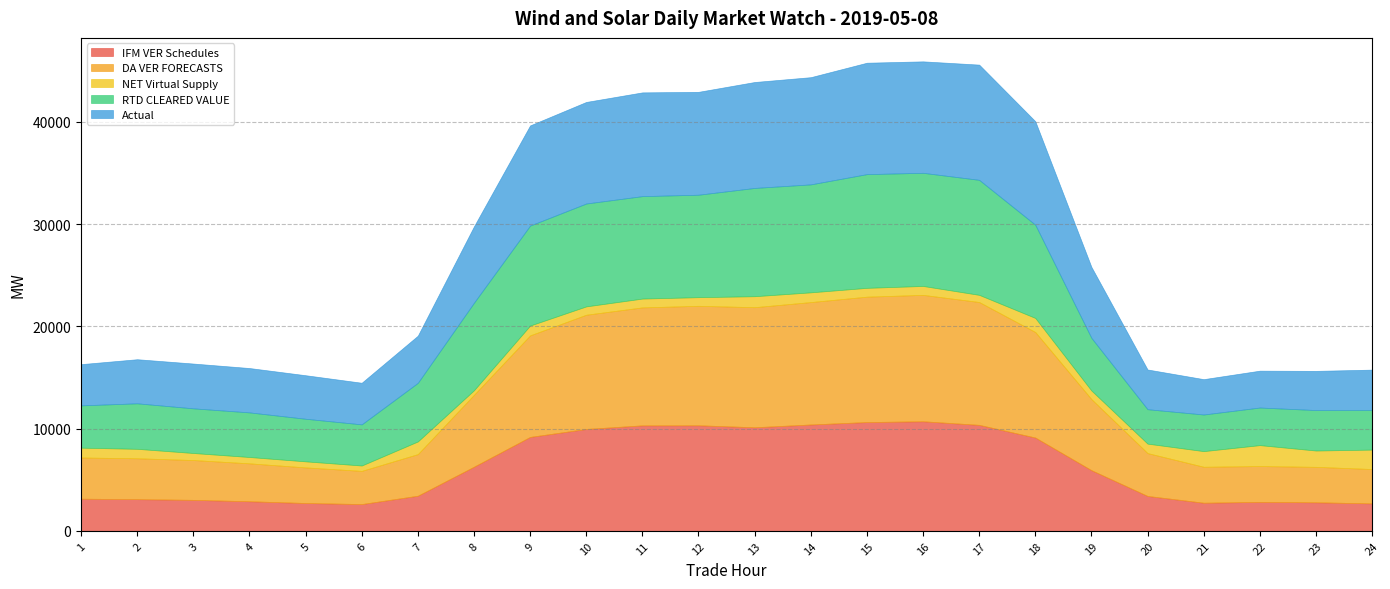

Which has a higher value, 1 or 13?

13